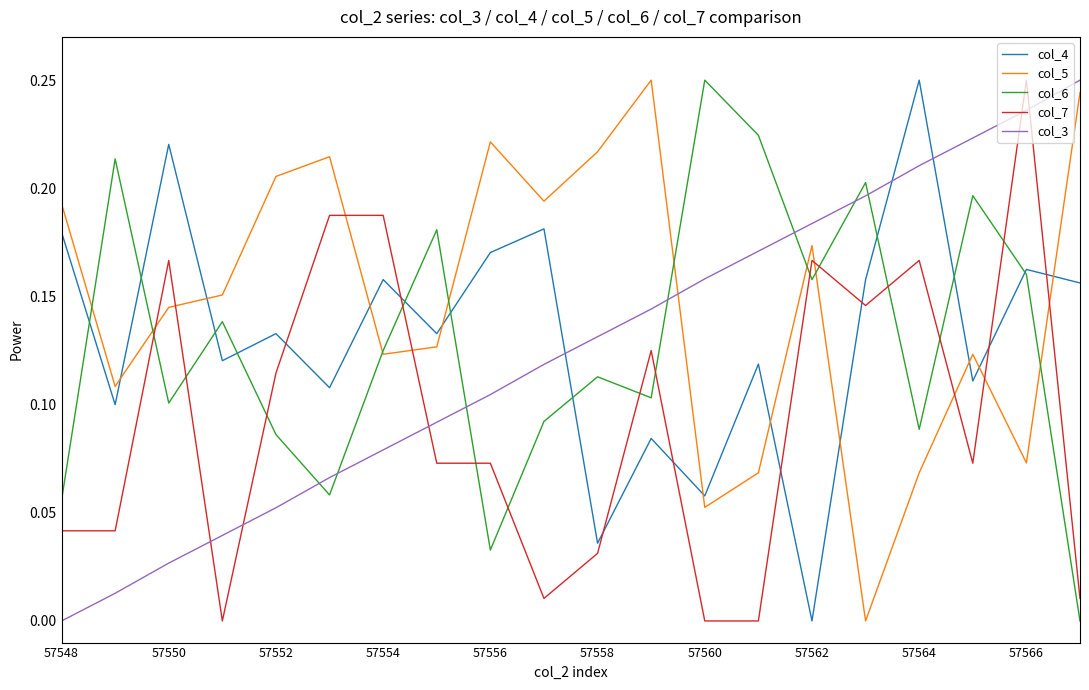

How many times do col_7 and col_6 cross each other?

13